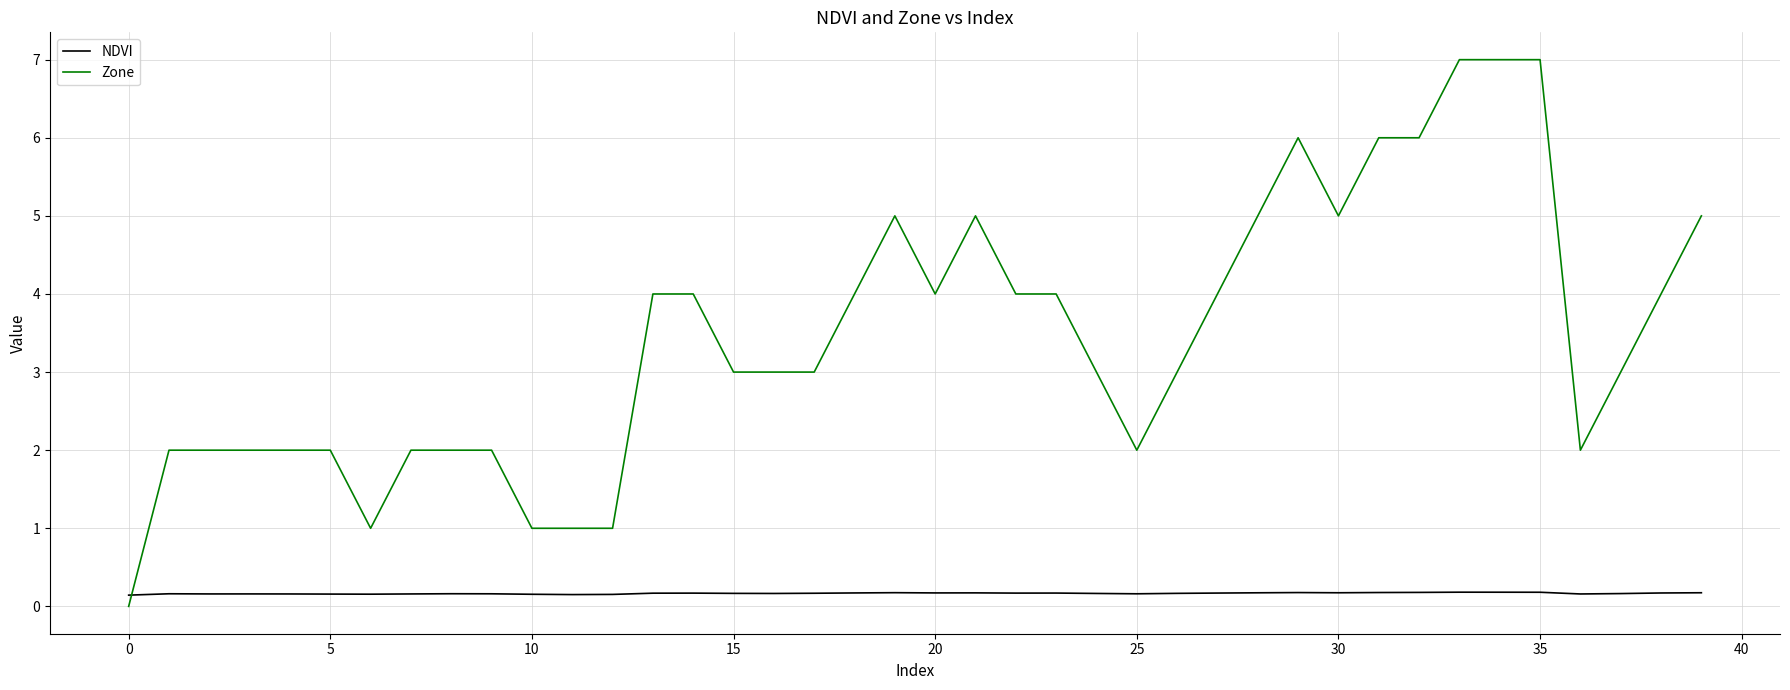

What is the maximum value shown in the chart?

7.0